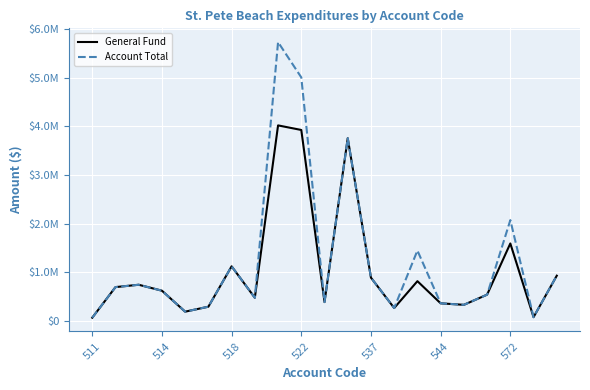

Does the chart have visible grid lines?

Yes